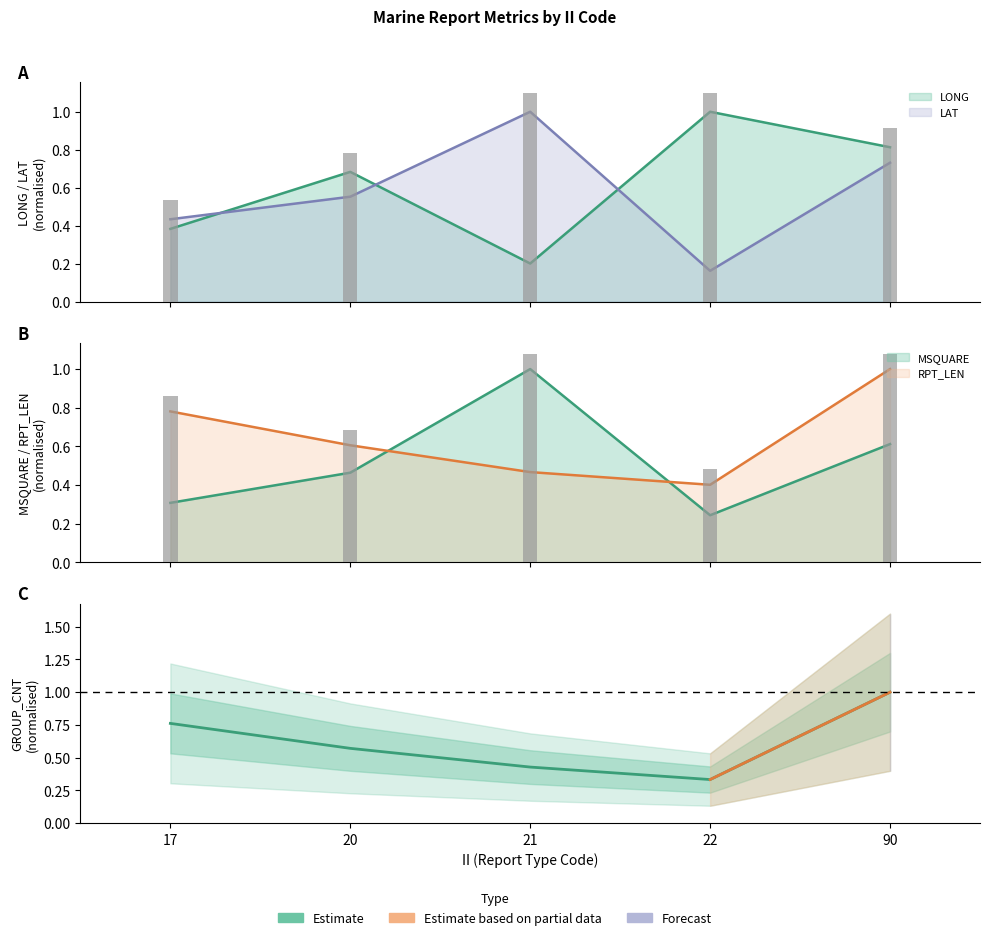

List the labels in order of value, smallest first.

22, 21, 20, 17, 90